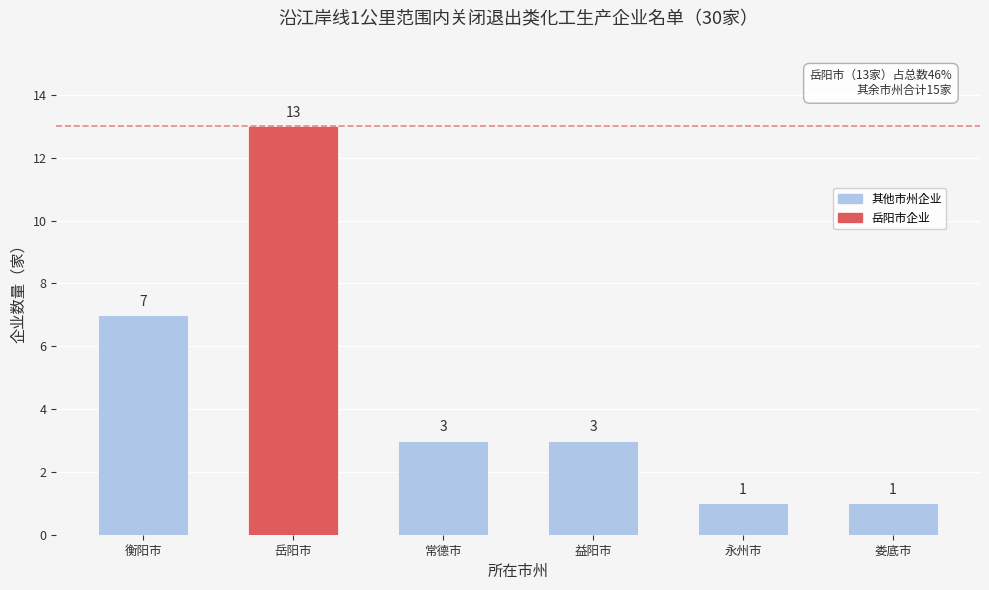

Reading left to right, list all the values displayed in this chart.

7	13	3	3	1	1